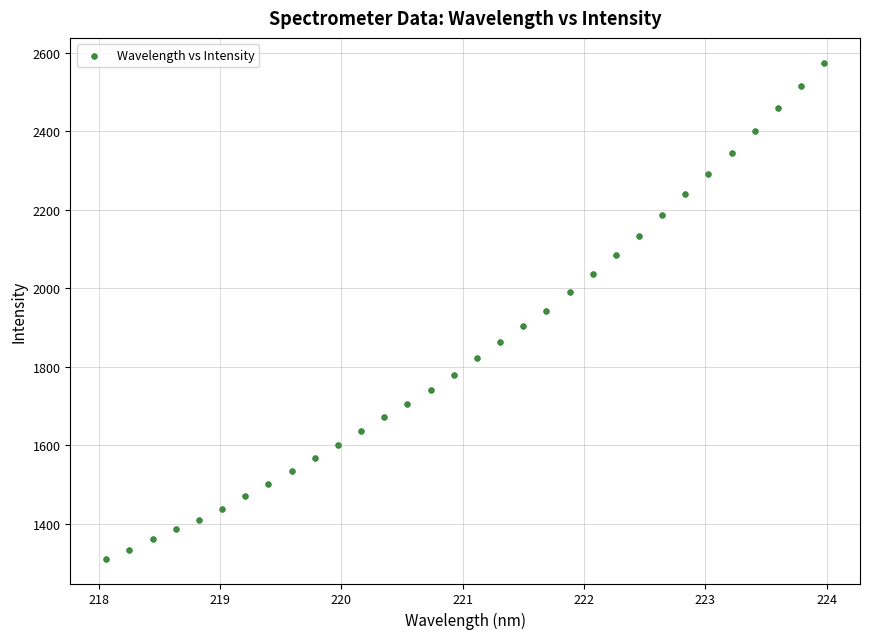

What is the range of X values (max minus min)?

5.9